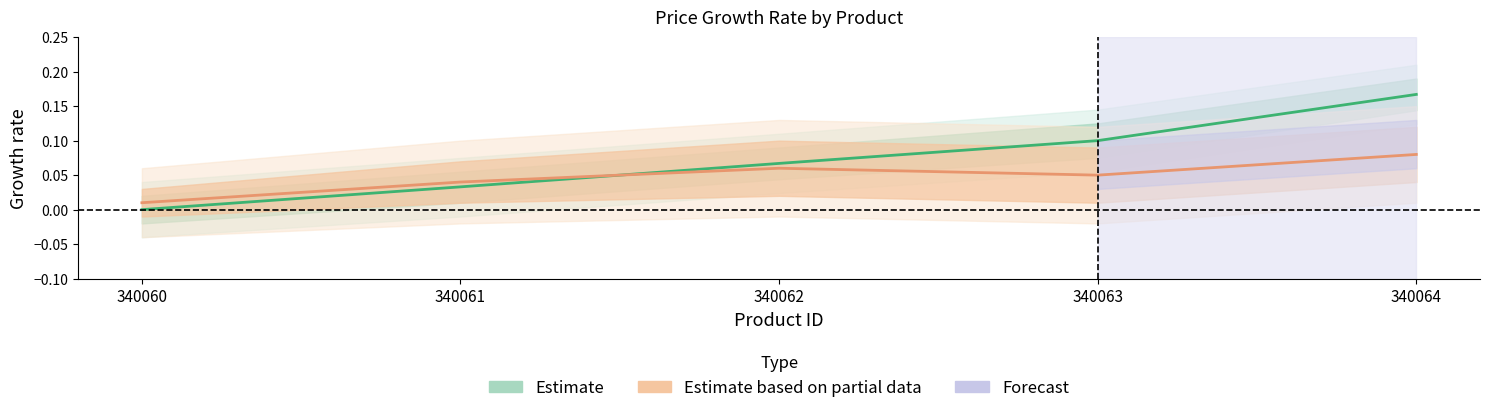

What is the sum of the values at 340062 and 340063?

0.2